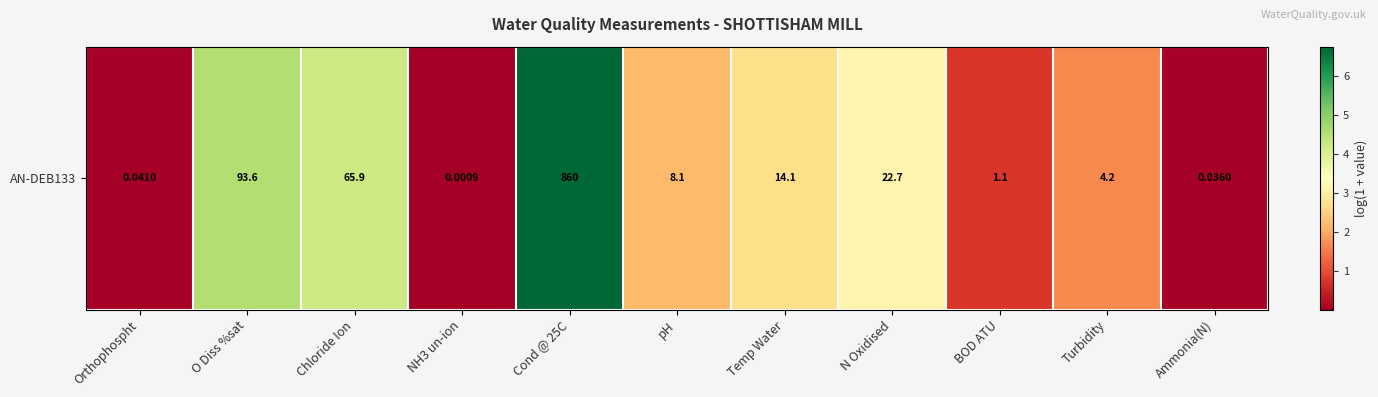

List the labels in order of value, largest first.

Cond @ 25C, O Diss %sat, Chloride Ion, N Oxidised, Temp Water, pH, Turbidity, BOD ATU, Orthophospht, Ammonia(N), NH3 un-ion